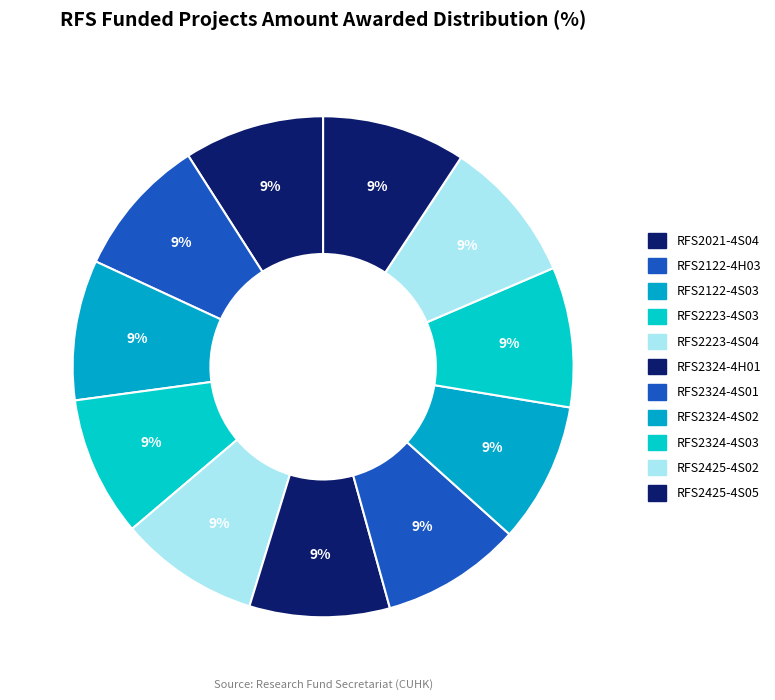

How many segments does this pie chart have?

11